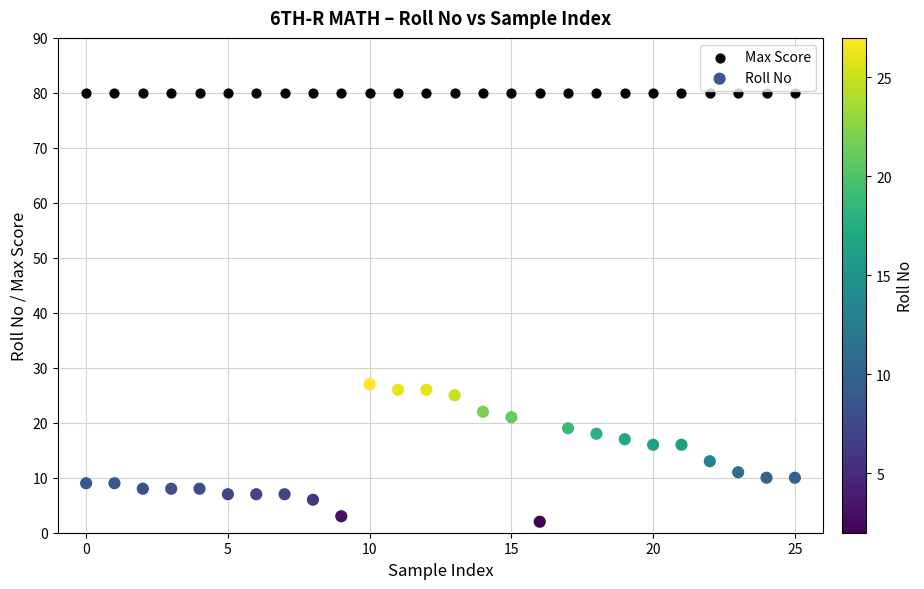

Which series reaches the maximum Y coordinate?

Max Score